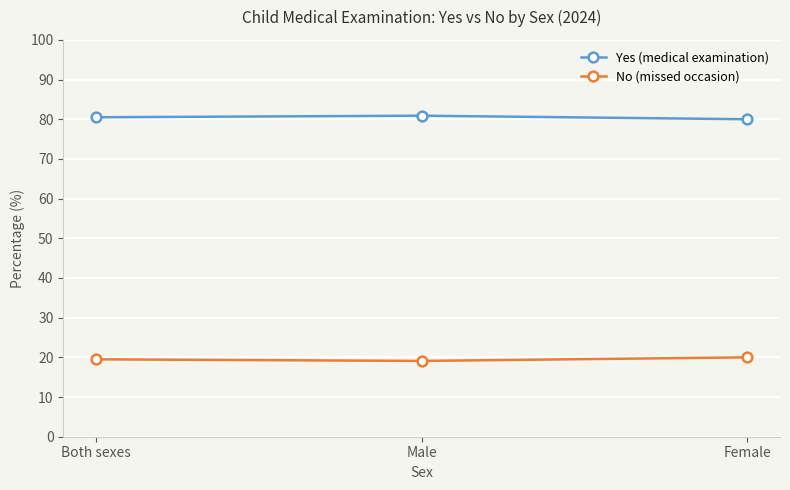

How many lines are shown in the chart?

2